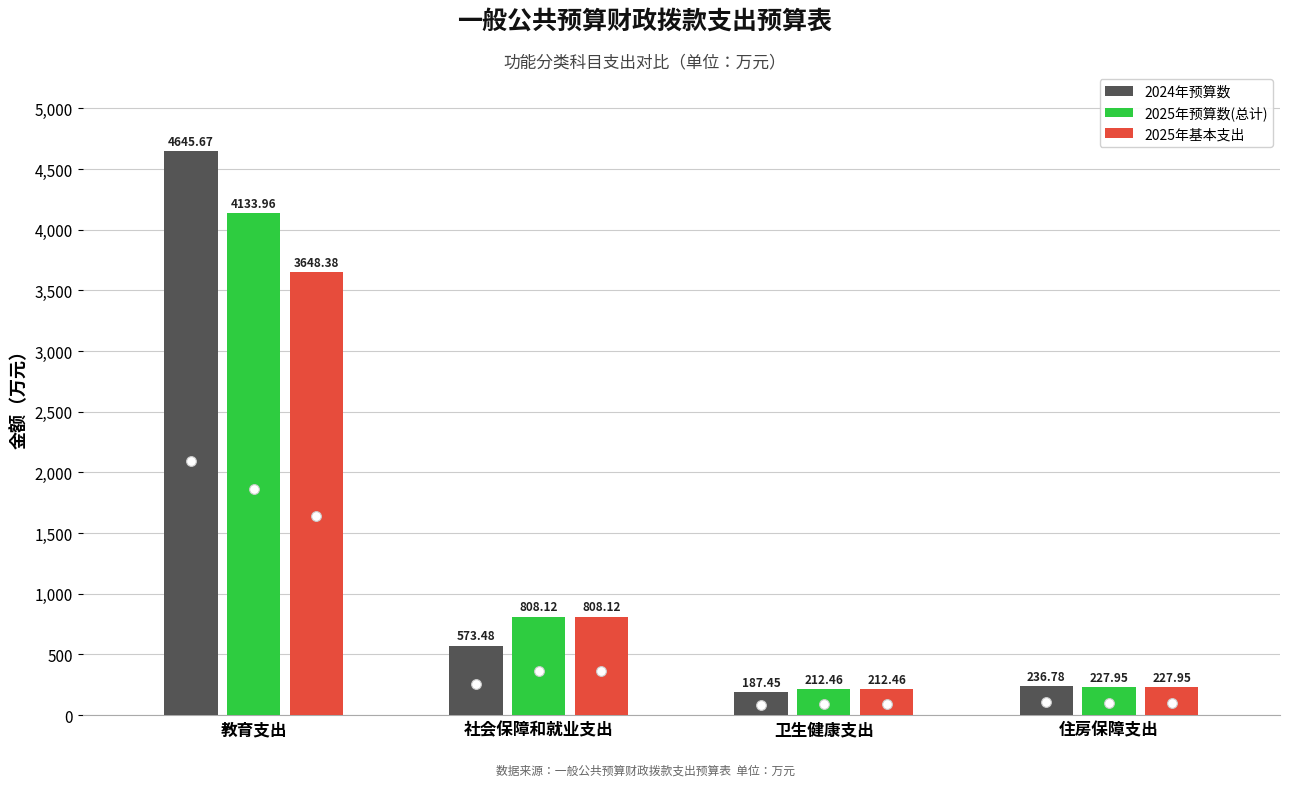

What is the maximum value shown in the chart?

4645.7